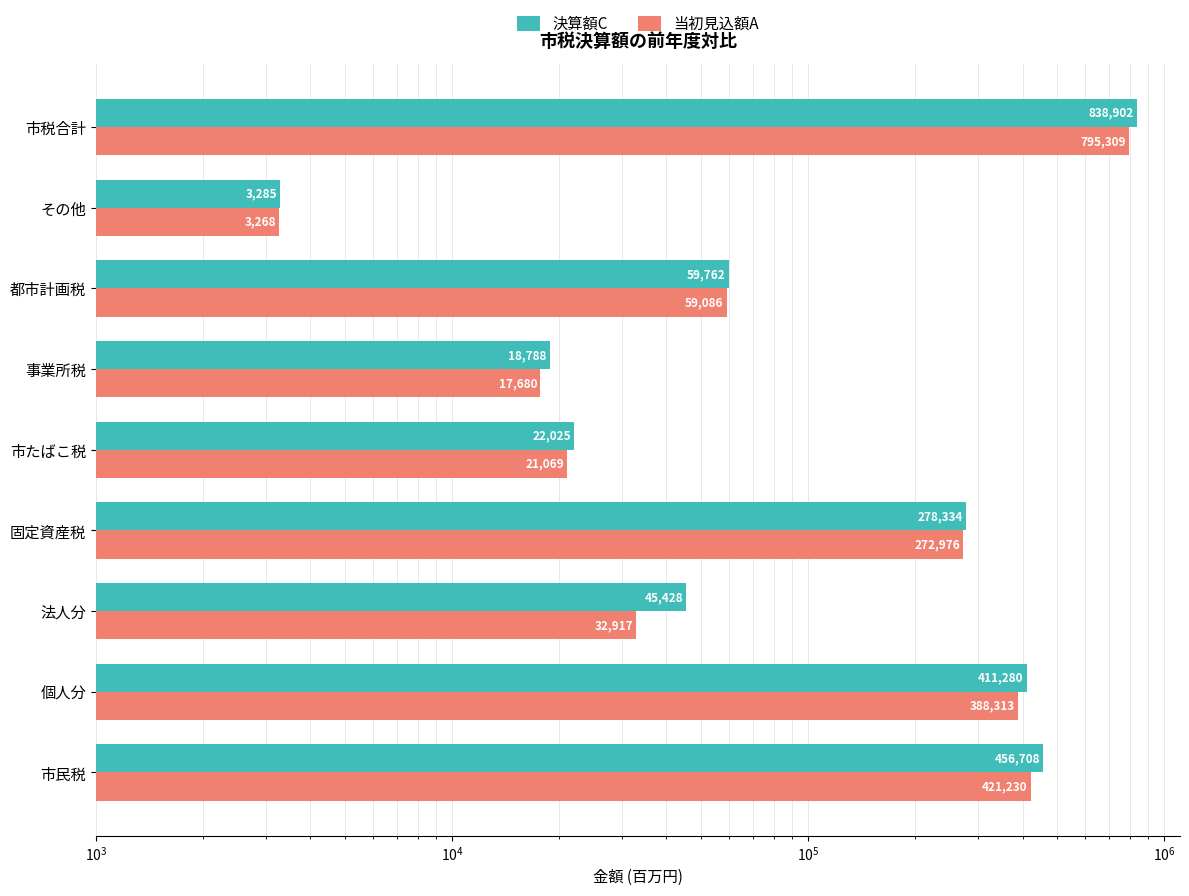

What is the sum of all 当初見込額A values?

2011848